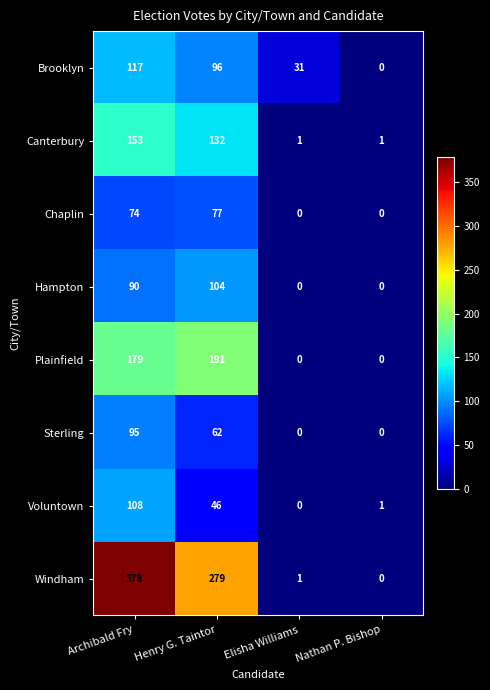

What is the total value across all series at Elisha Williams?

33